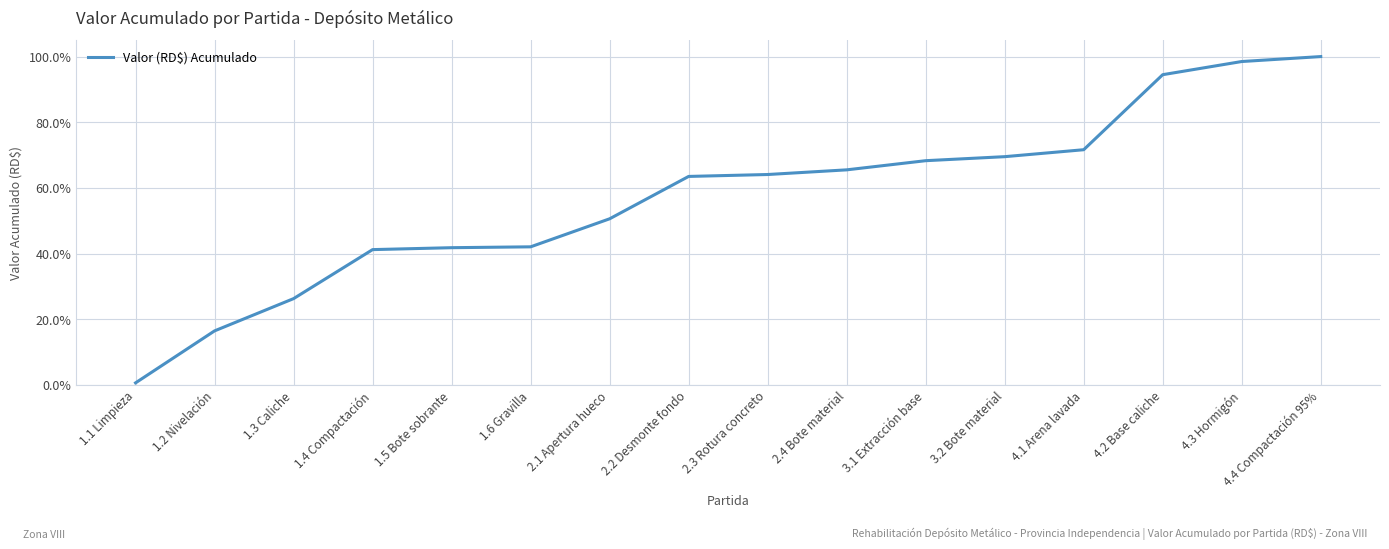

What is the sum of all values?

9.1